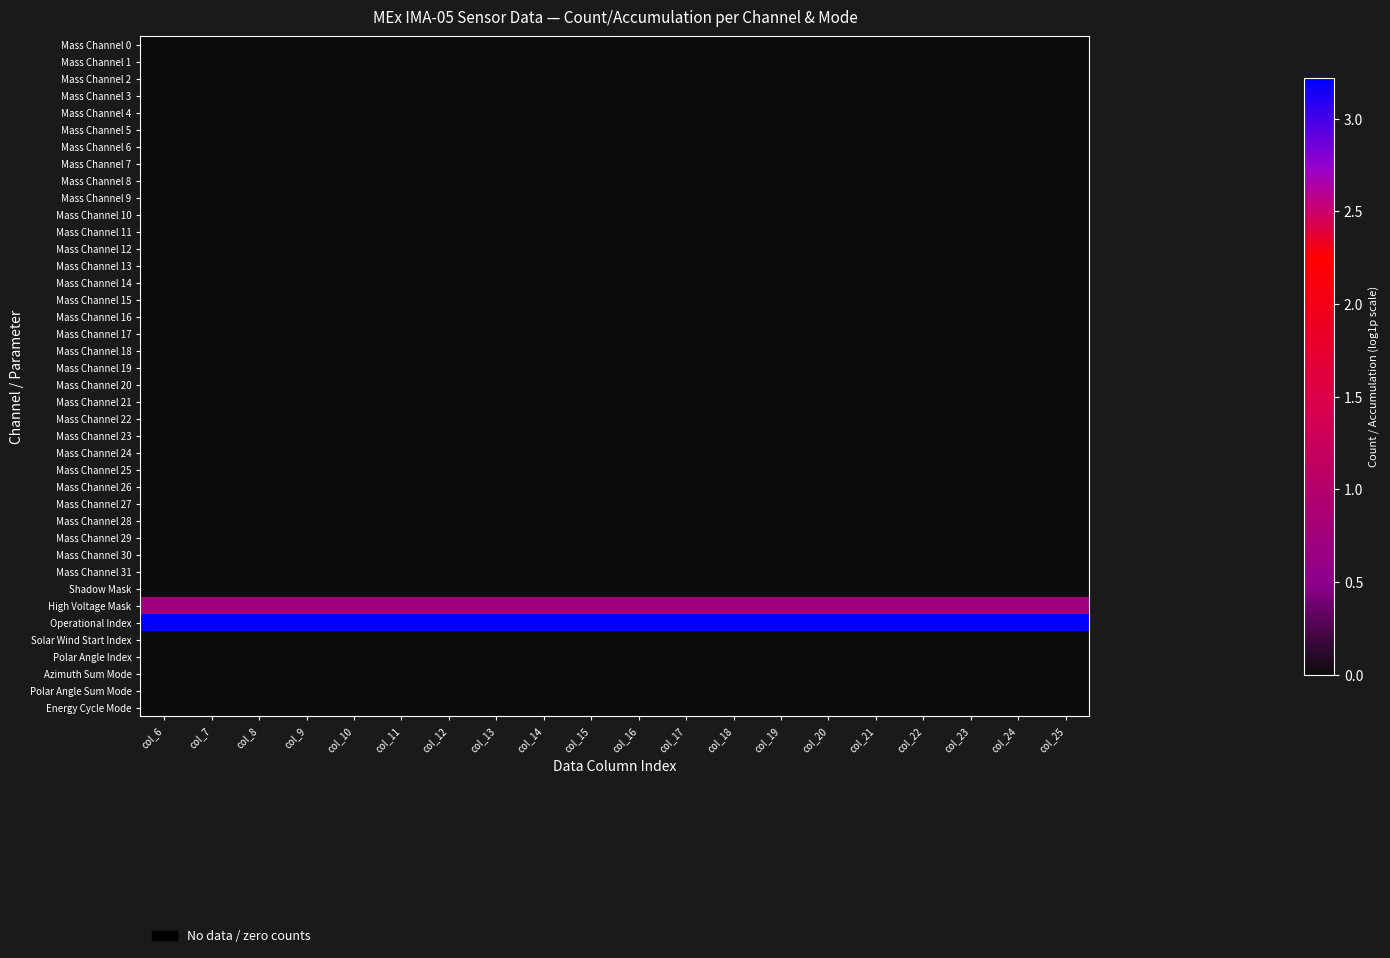

At col_15, list the series in order from largest to smallest.

Operational Index, High Voltage Mask, Mass Channel 0, Mass Channel 1, Mass Channel 2, Mass Channel 3, Mass Channel 4, Mass Channel 5, Mass Channel 6, Mass Channel 7, Mass Channel 8, Mass Channel 9, Mass Channel 10, Mass Channel 11, Mass Channel 12, Mass Channel 13, Mass Channel 14, Mass Channel 15, Mass Channel 16, Mass Channel 17, Mass Channel 18, Mass Channel 19, Mass Channel 20, Mass Channel 21, Mass Channel 22, Mass Channel 23, Mass Channel 24, Mass Channel 25, Mass Channel 26, Mass Channel 27, Mass Channel 28, Mass Channel 29, Mass Channel 30, Mass Channel 31, Shadow Mask, Solar Wind Start Index, Polar Angle Index, Azimuth Sum Mode, Polar Angle Sum Mode, Energy Cycle Mode